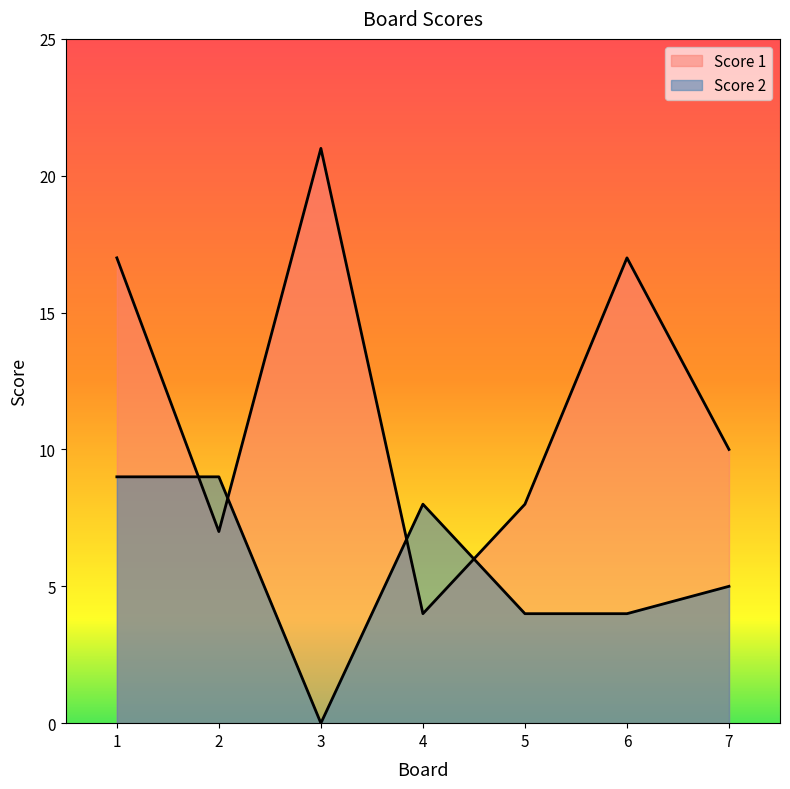

Does the chart display data point markers on the line(s)?

No